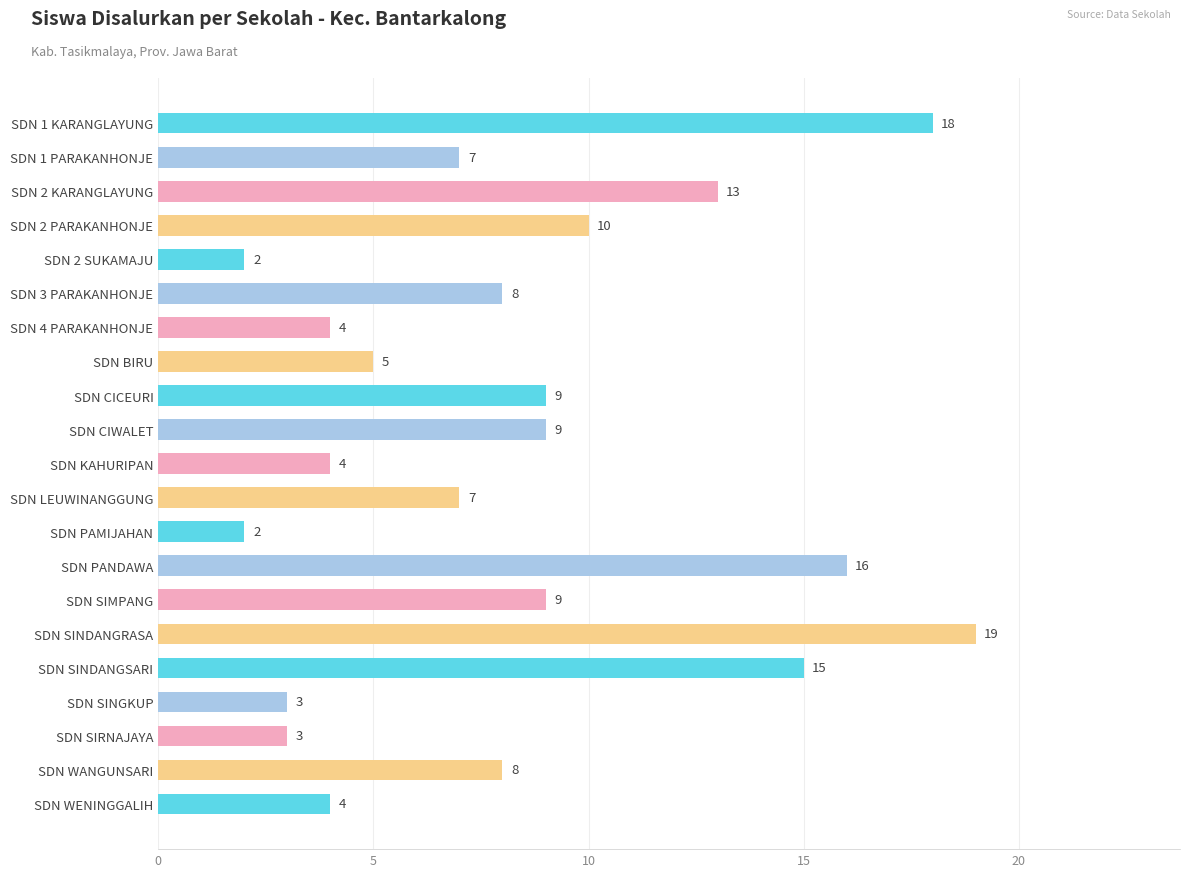

Reading top to bottom, what are all the values shown in this chart?

18	7	13	10	2	8	4	5	9	9	4	7	2	16	9	19	15	3	3	8	4